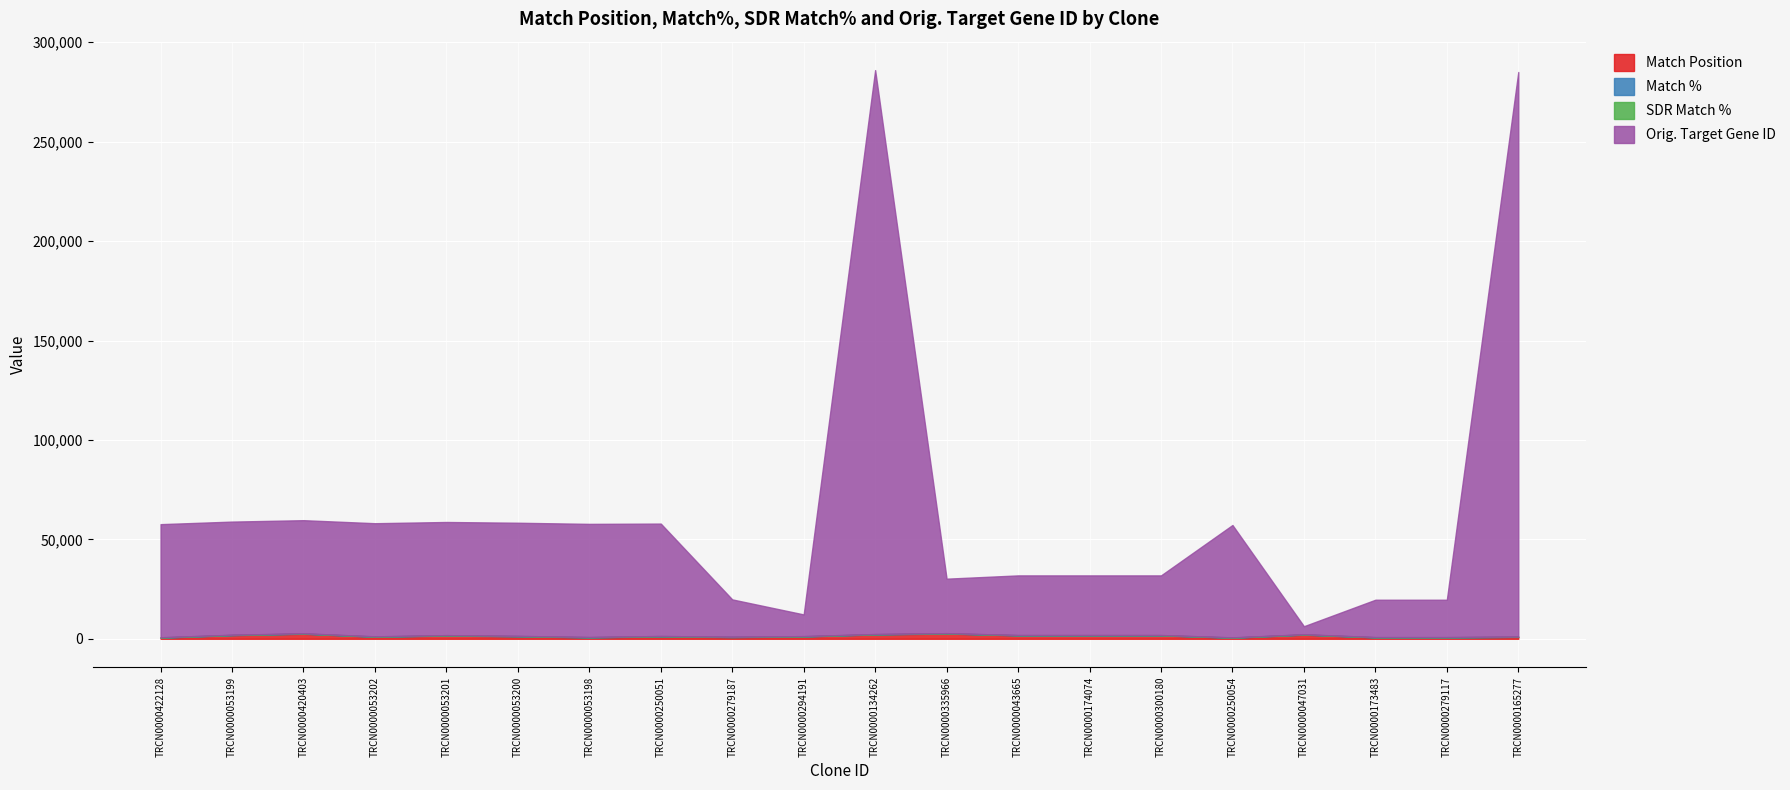

How many lines are shown in the chart?

4